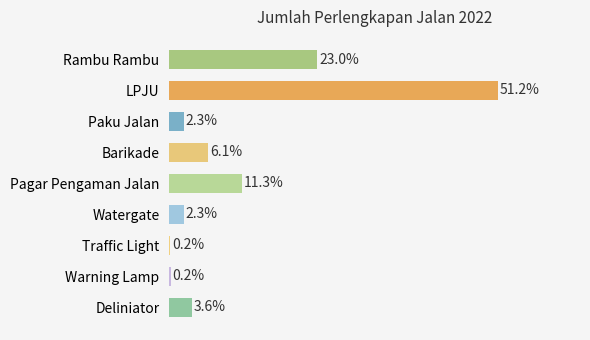

At which category does the chart reach its peak across all series?

LPJU